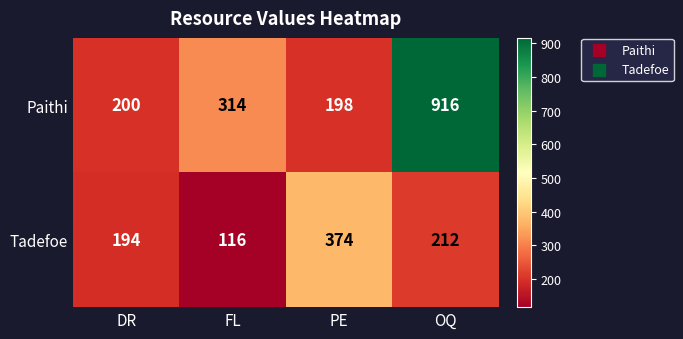

What is the difference between the highest and lowest values at DR?

6